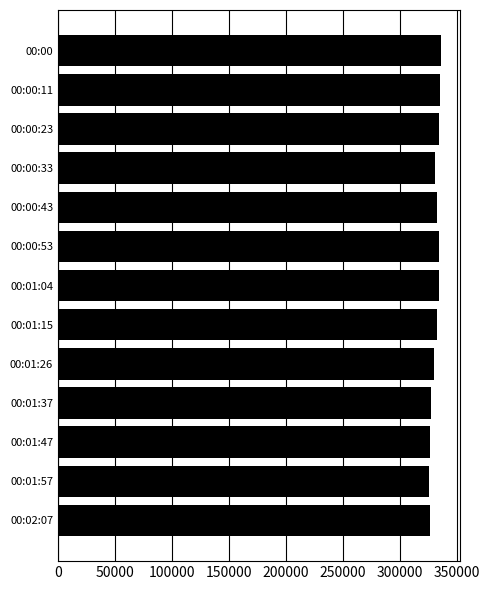

How many bars are there in total?

13